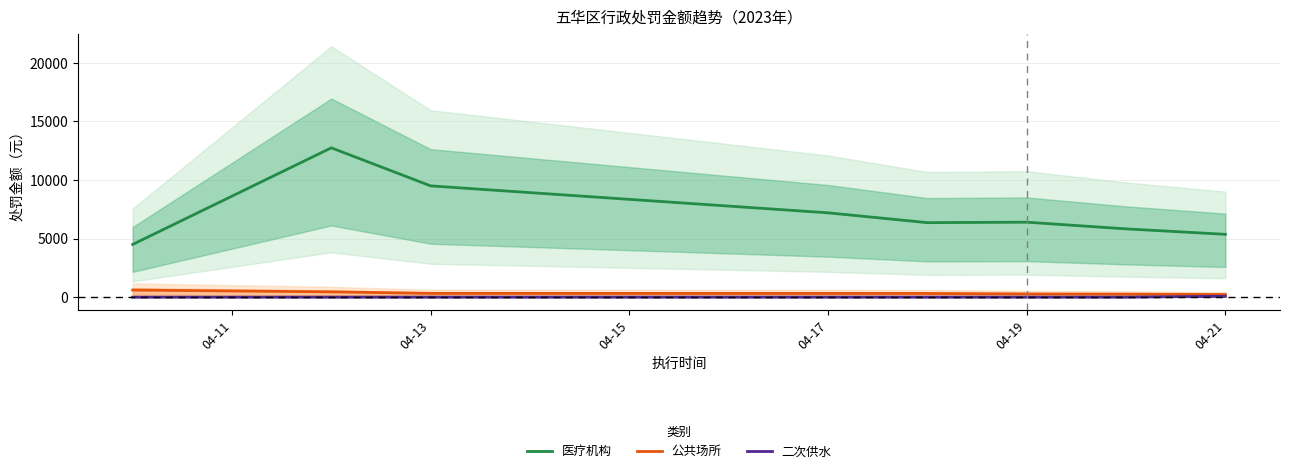

What are all the series names shown in the legend?

医疗机构, 公共场所, 二次供水